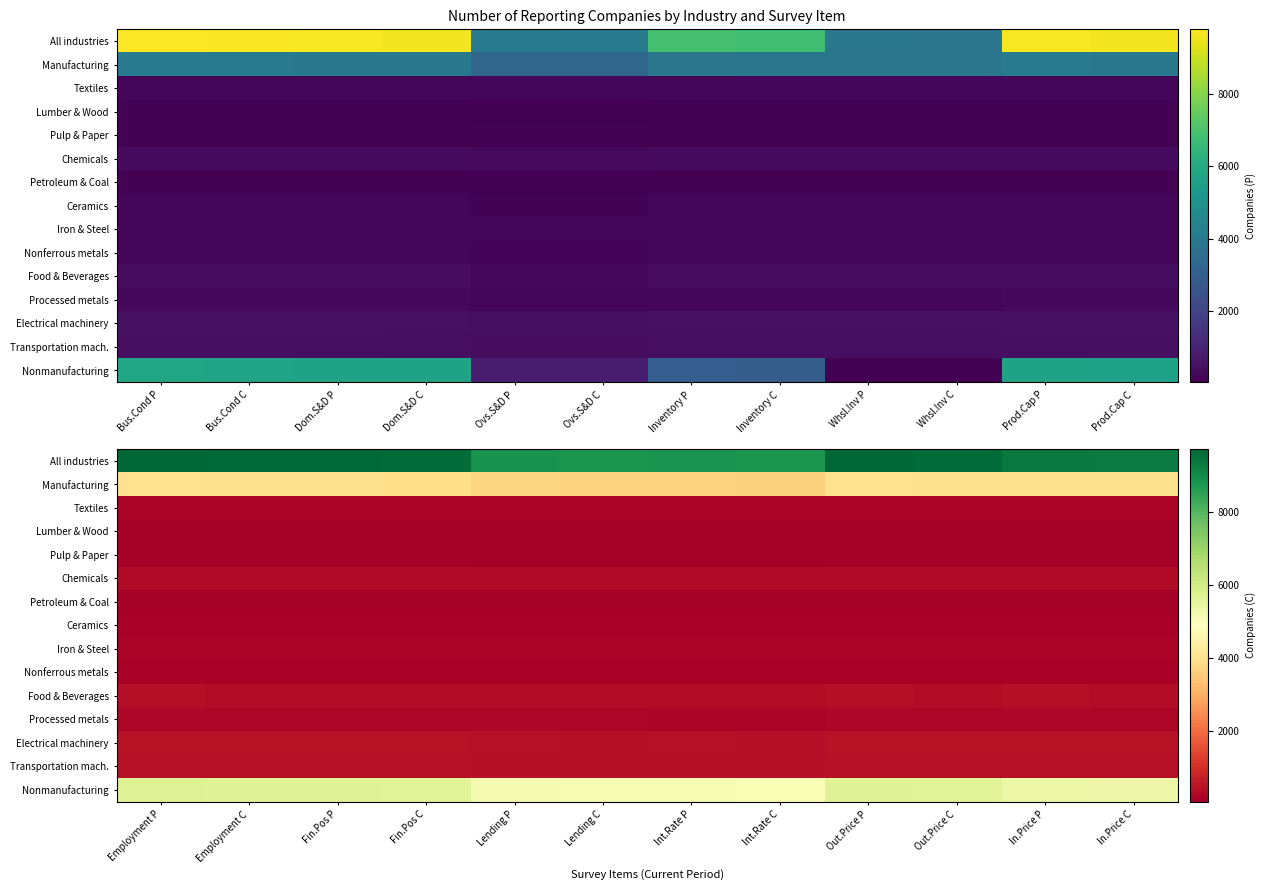

Which series has the largest range (max minus min)?

All industries